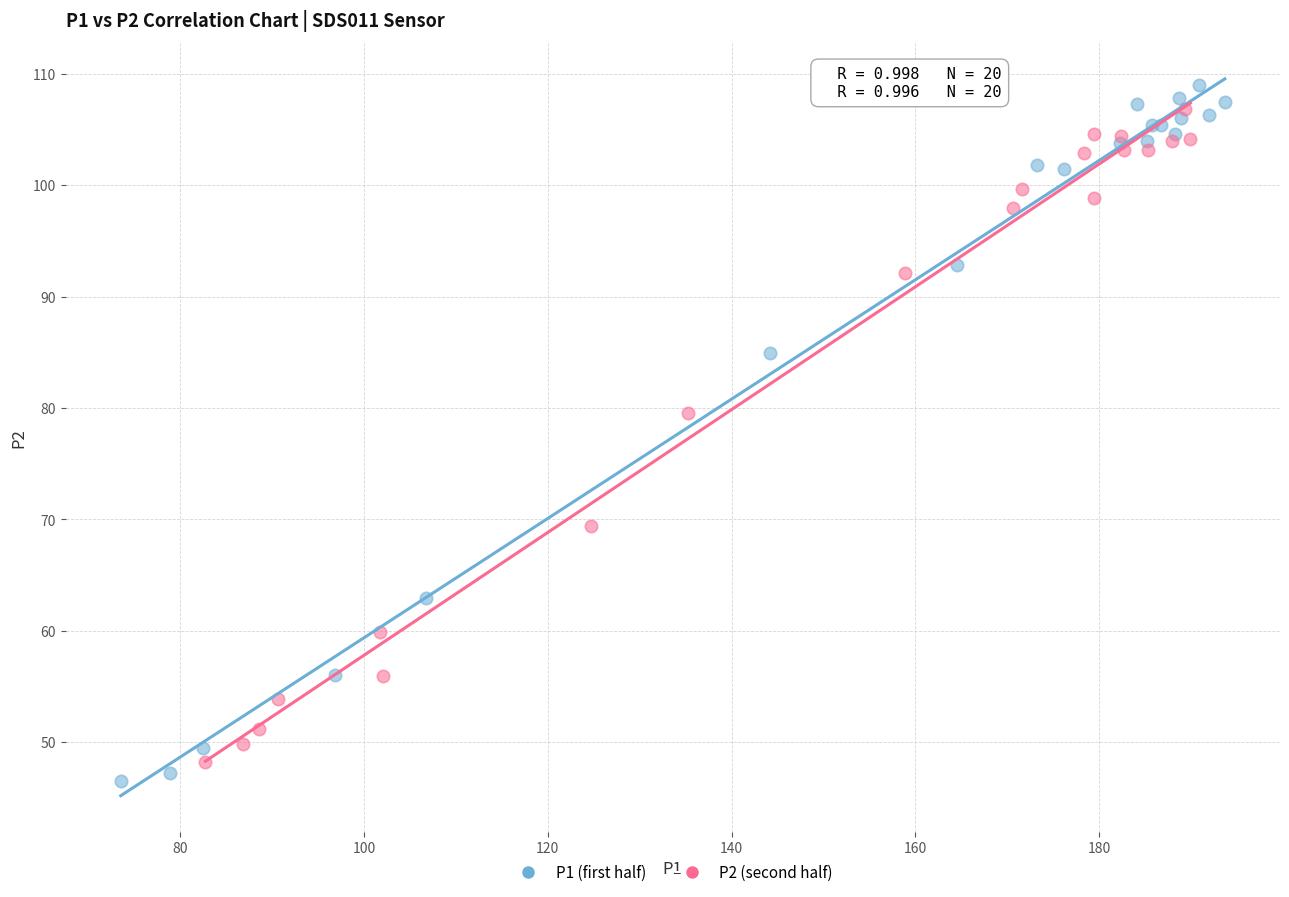

Which series has the largest Y range (max minus min)?

P1 (first half)